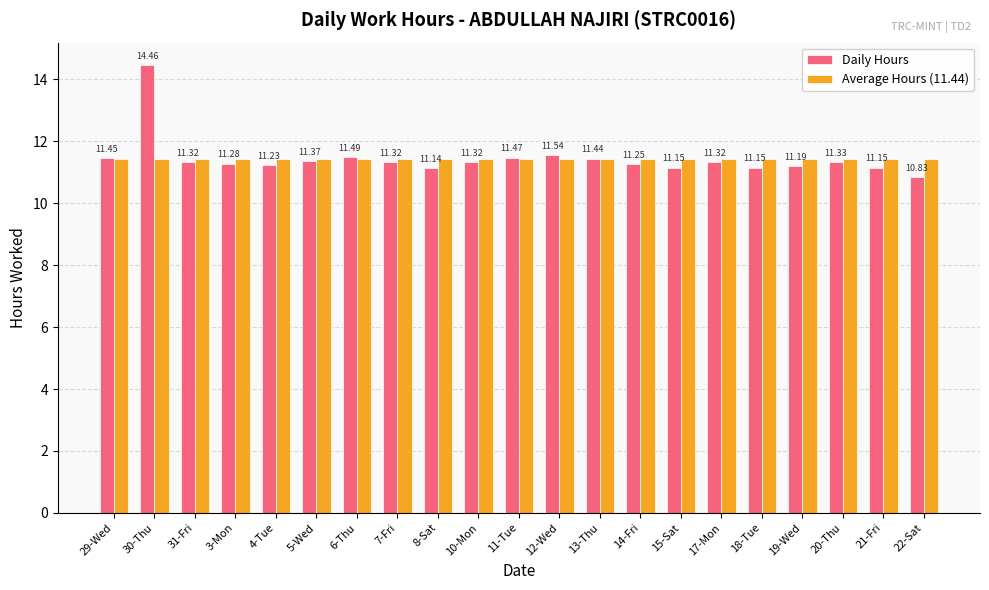

What position from the right is 20-Thu?

3